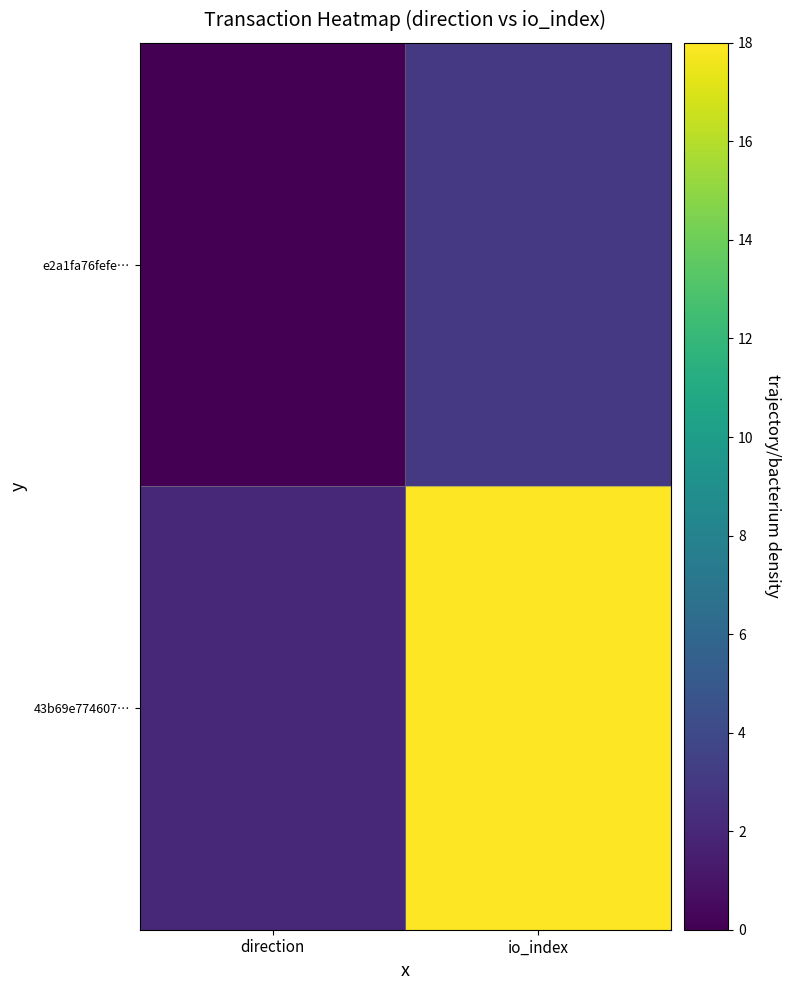

Reading right to left, extract all data points from this chart.

e2a1fa76fefe…: io_index=3	direction=0
43b69e774607…: io_index=18	direction=2